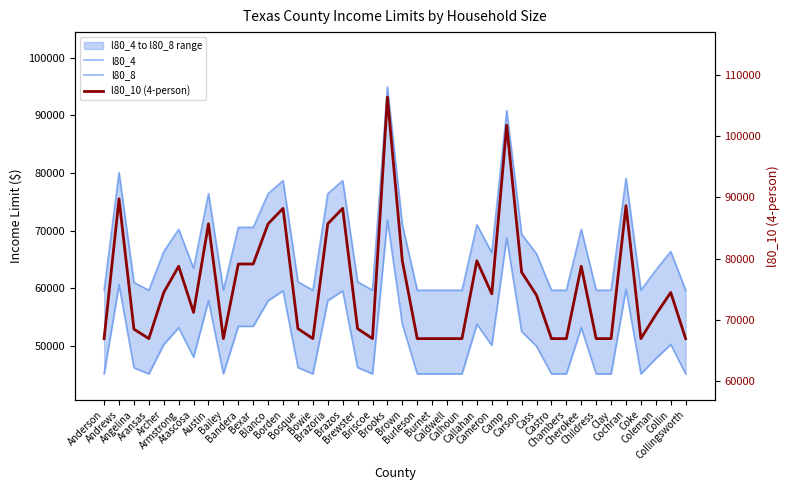

What is the sum of all l80_8 values?

2695500